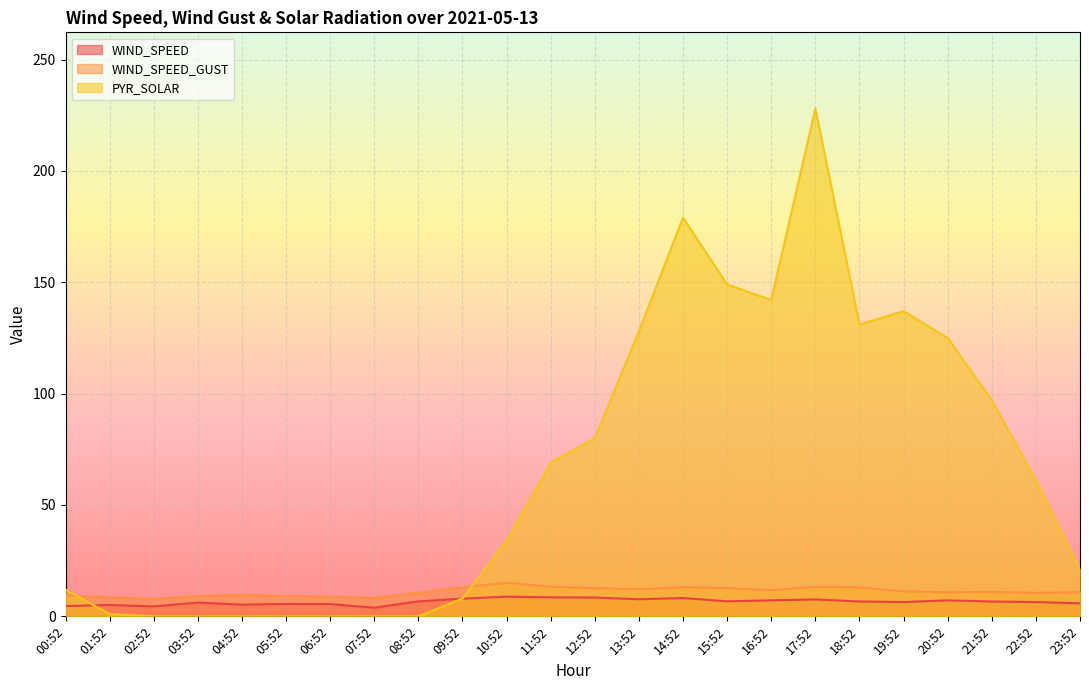

What is the sum of the PYR_SOLAR values at 05:52 and 23:52?

21.0